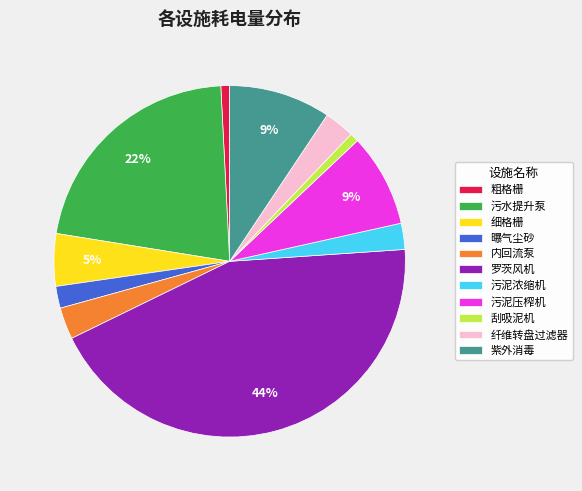

What is the largest slice in the pie chart?

罗茨风机